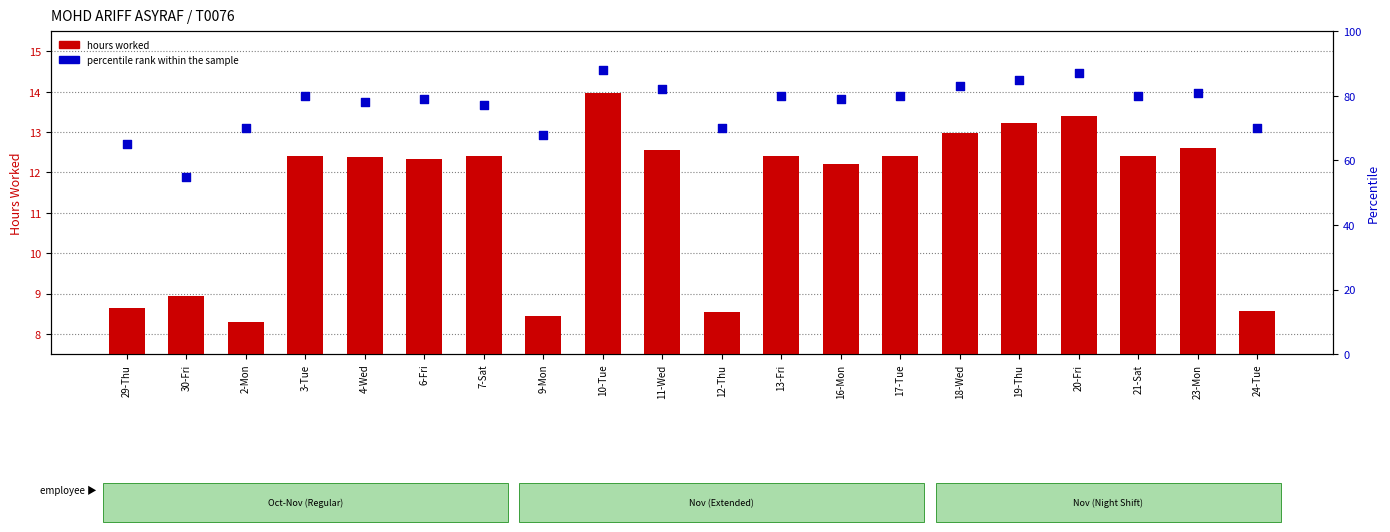

Which series has the widest spread of Y values?

Percentile rank